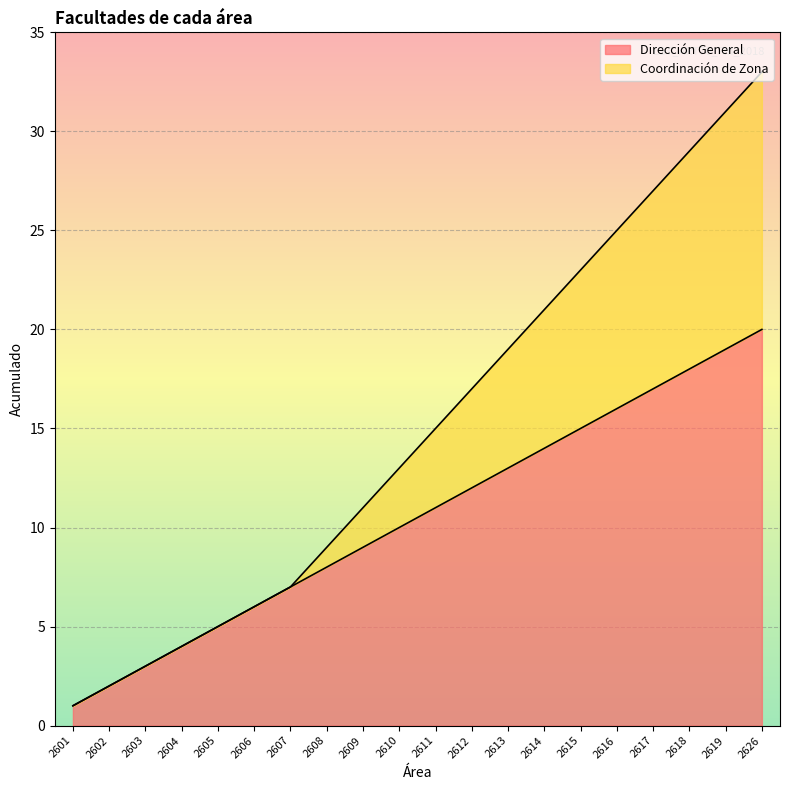

Which series has the largest range (max minus min)?

Coordinación de Zona